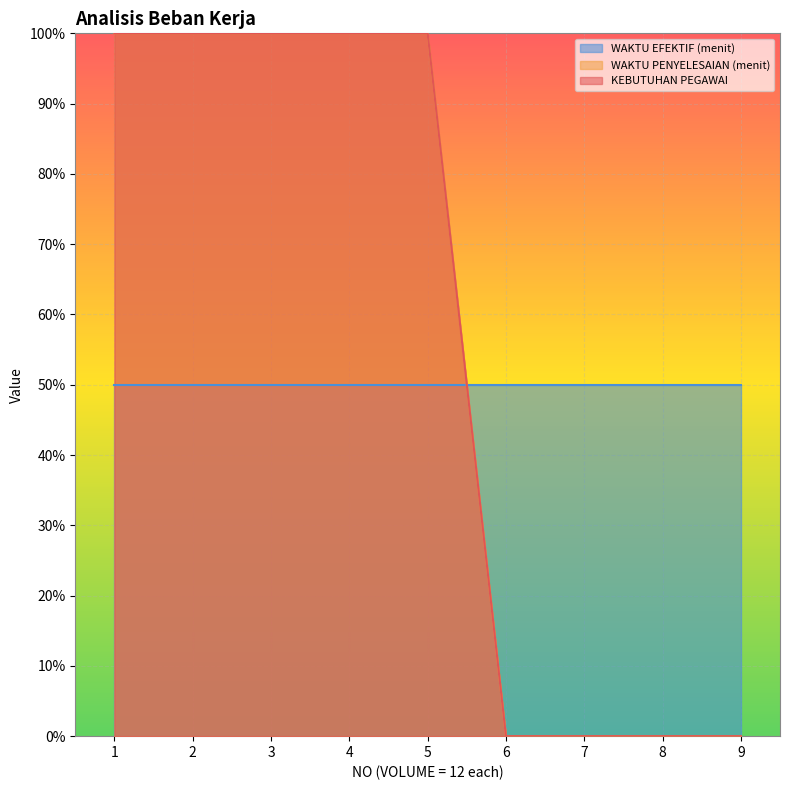

Where is WAKTU PENYELESAIAN (menit) nearest to the value 0?

6